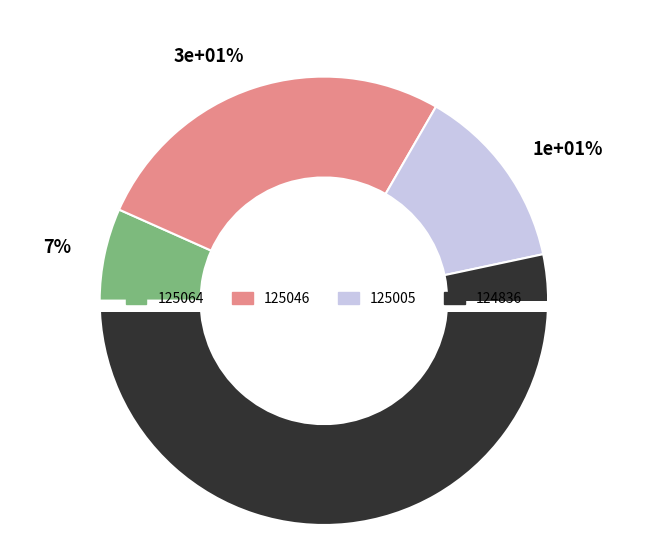

To the nearest percent, what percentage of the pie is 124836?

53%